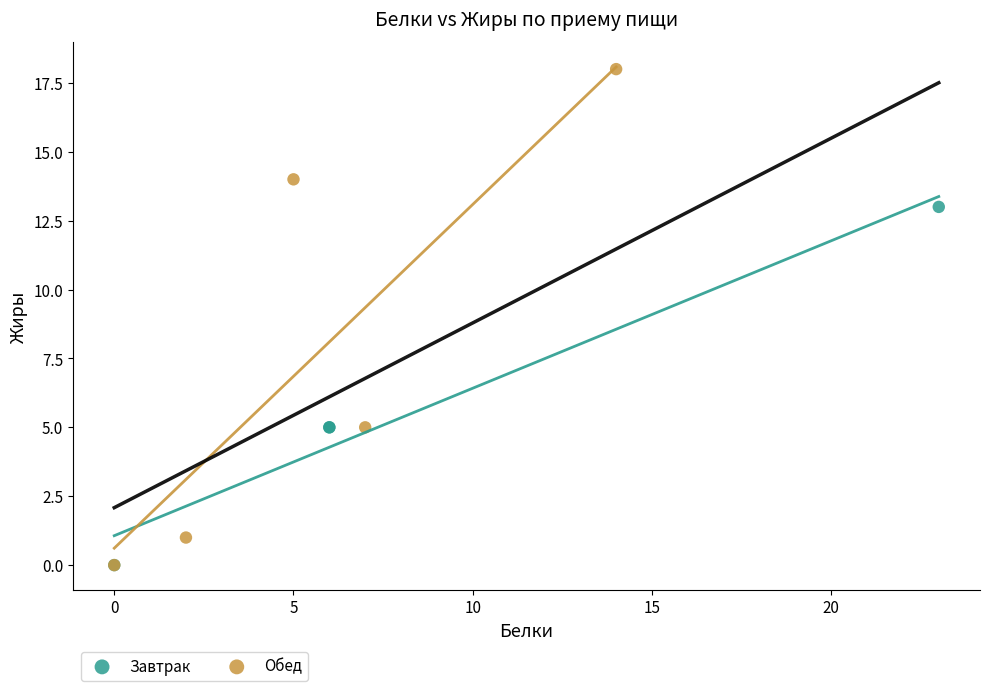

Which series has the largest Y range (max minus min)?

Обед